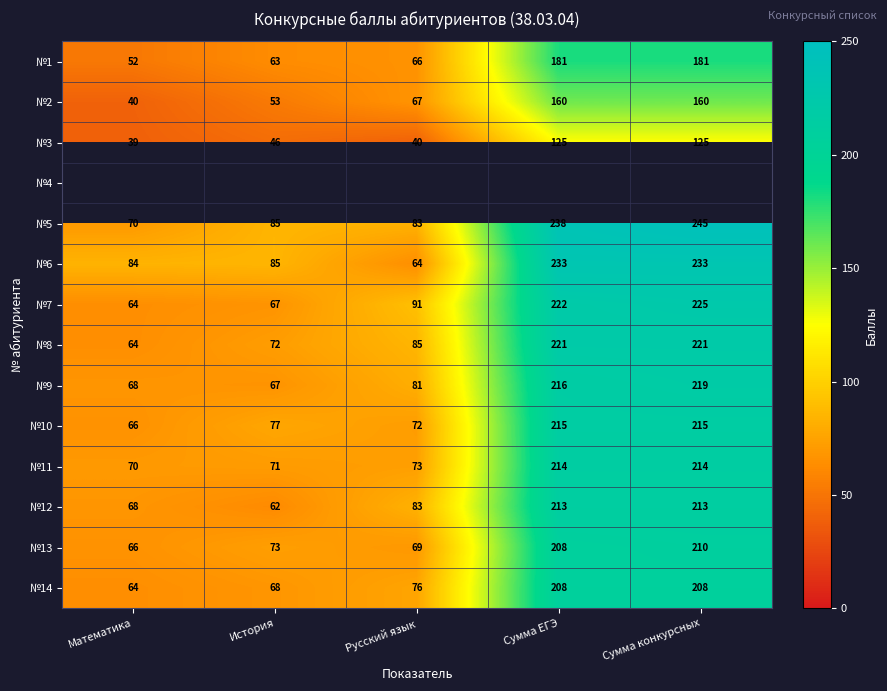

True or false: №2 has a value of 29.2 at Русский язык.

False